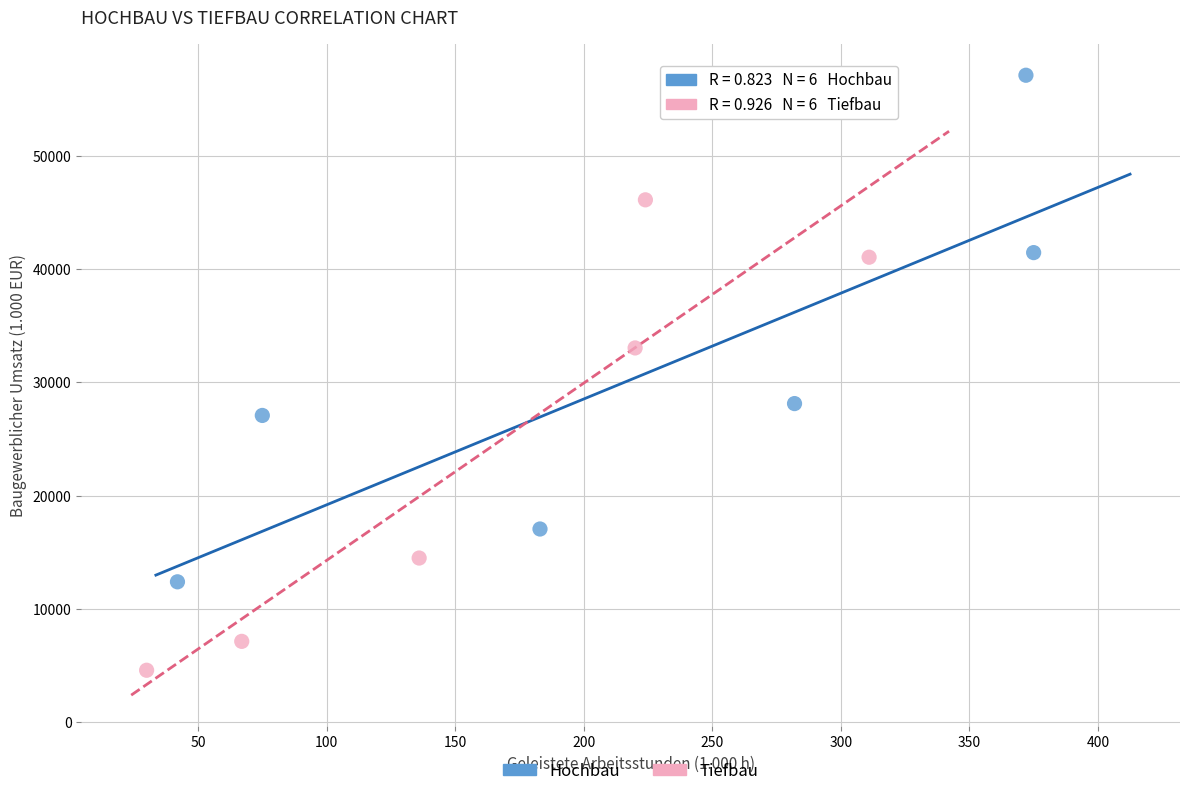

Which series reaches the maximum Y coordinate?

Hochbau